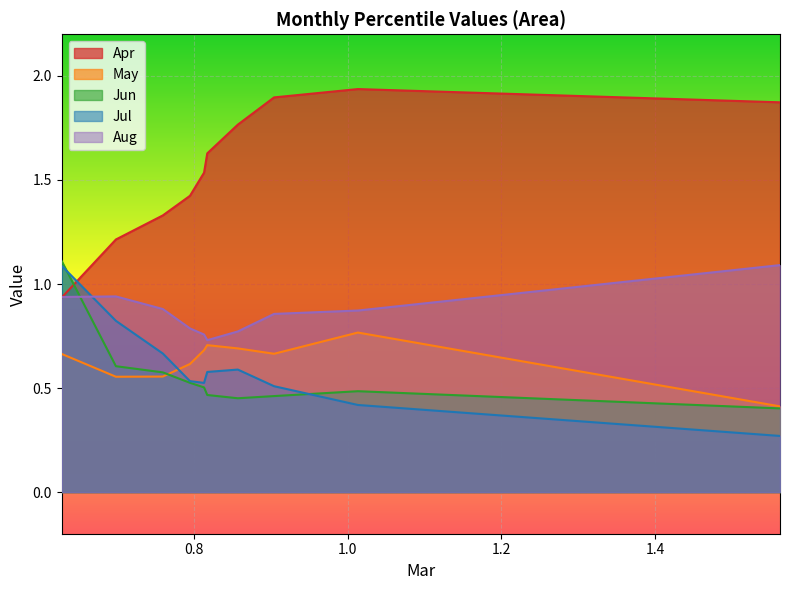

What is the sum of all Jun values?

5.6